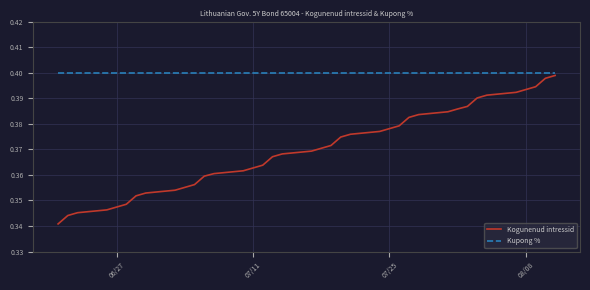

Which series has the widest spread of values?

Kogunenud intressid